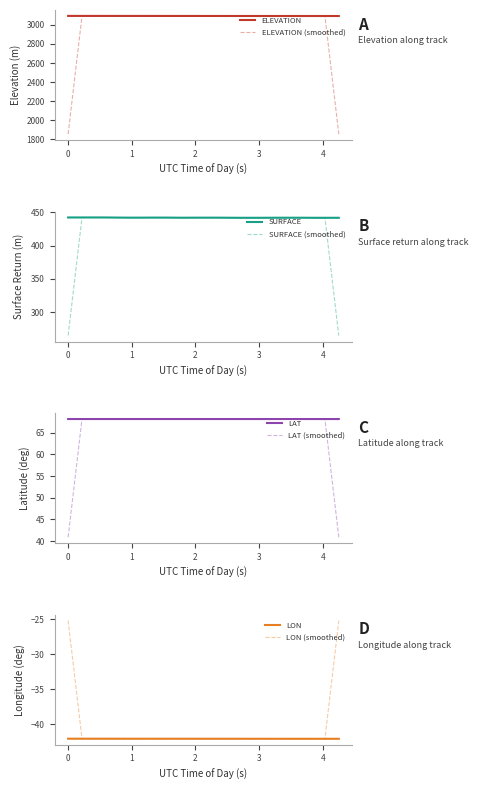

What is the maximum value for SURFACE (smoothed)?

442.2